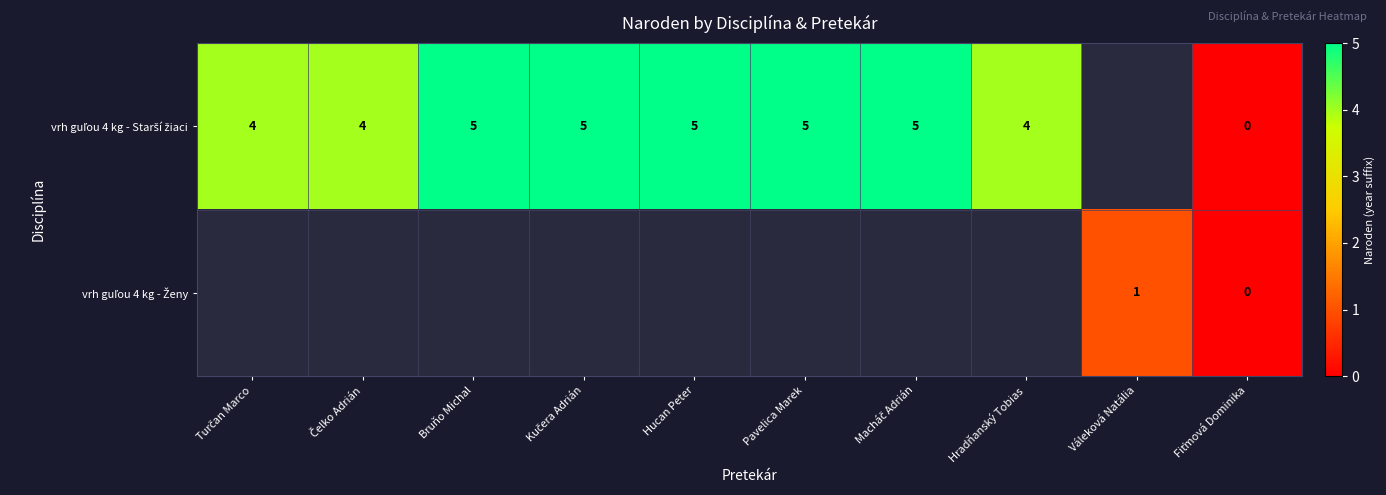

Is the value of vrh guľou 4 kg - Ženy at Turčan Marco greater than the value of vrh guľou 4 kg - Starší žiaci at Čelko Adrián?

No